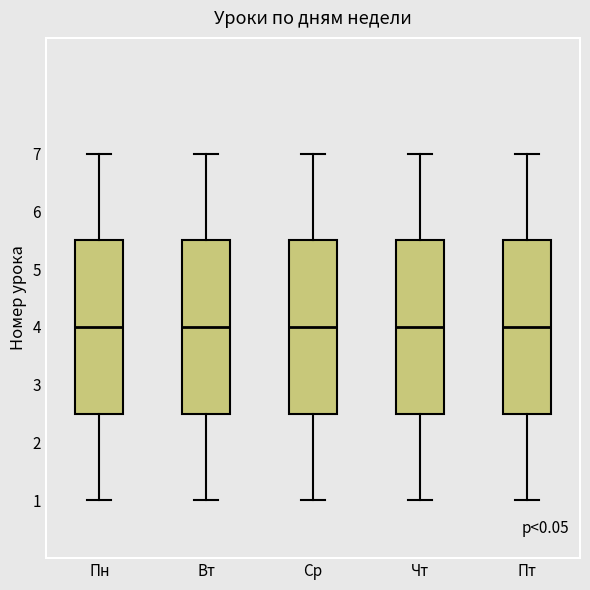

Where is the lower edge of the box for Ср on the y-axis? The values are not printed on the chart, so give them approximately, as read against the axis.

2.5